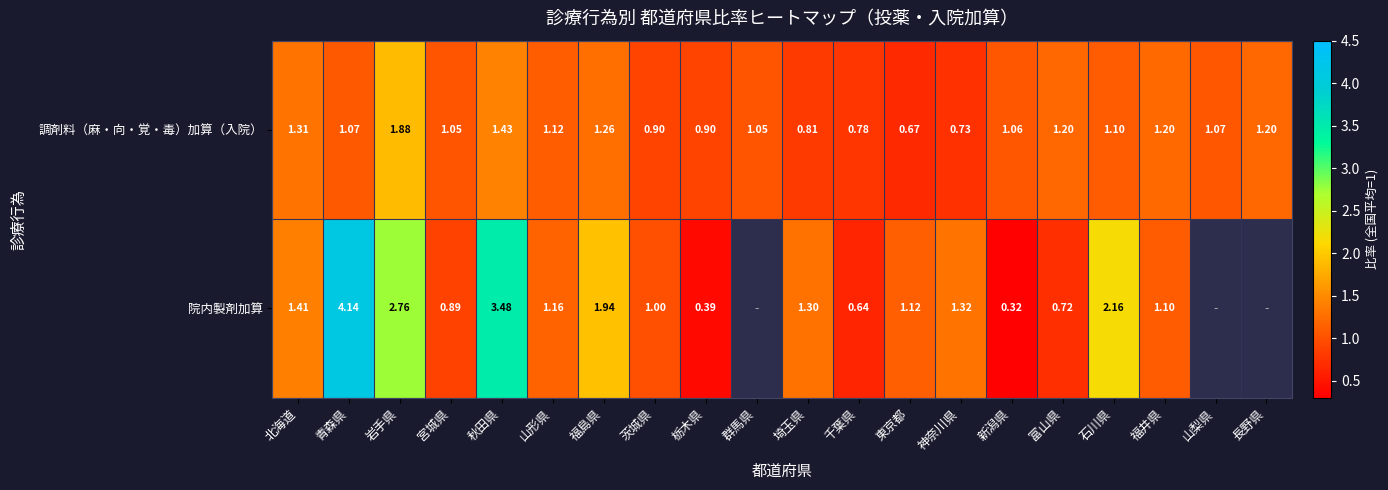

What is the total value across all series at 北海道?

2.7